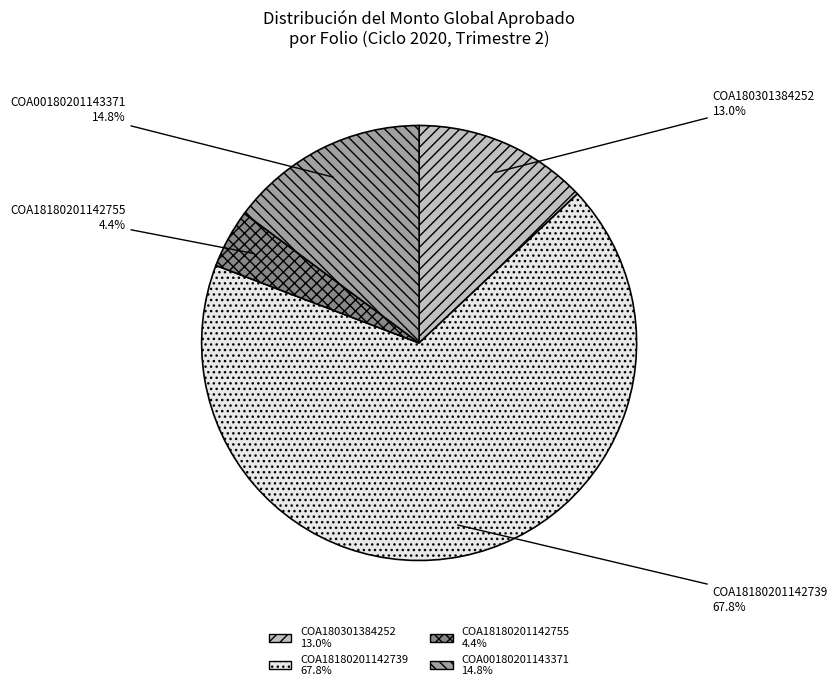

Which slice is the smallest?

COA18180201142755